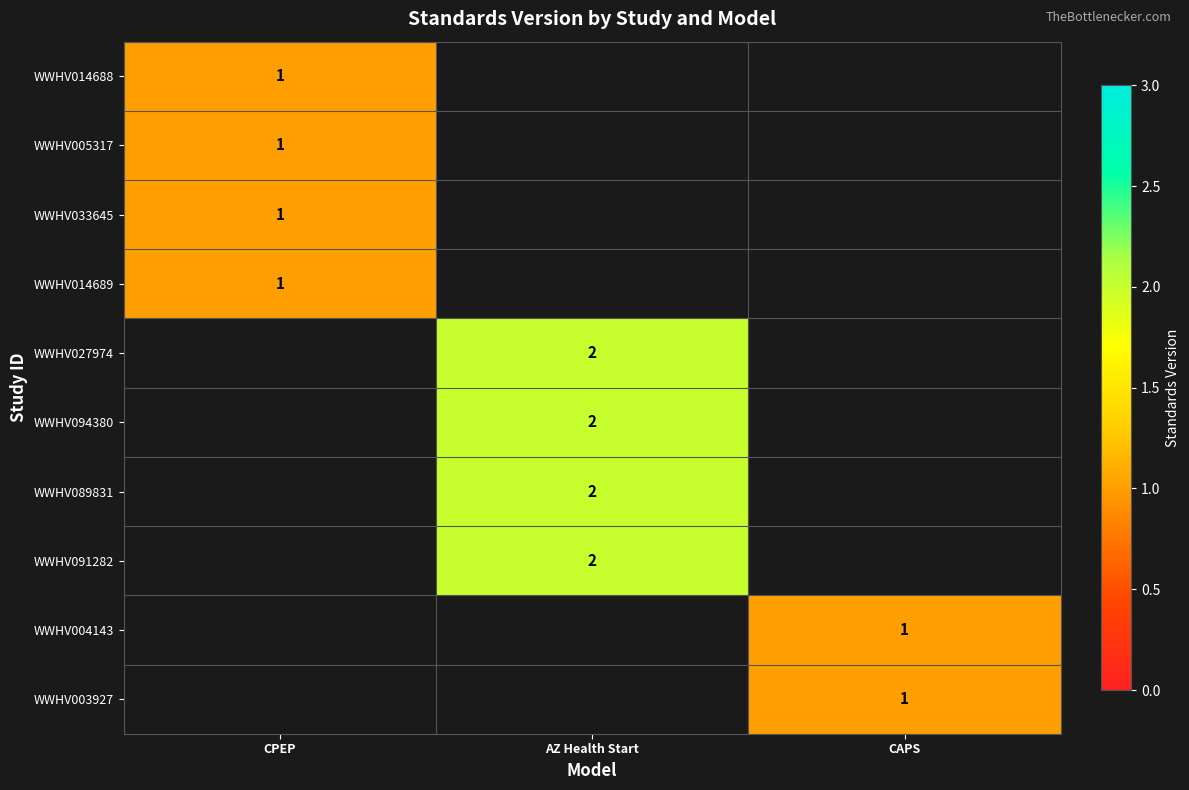

Which category has the highest value across all series?

AZ Health Start